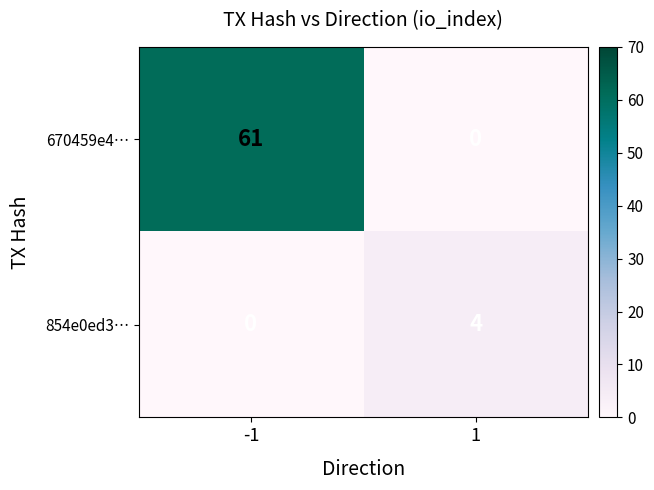

What is the spread (max minus min) of values at 1?

4